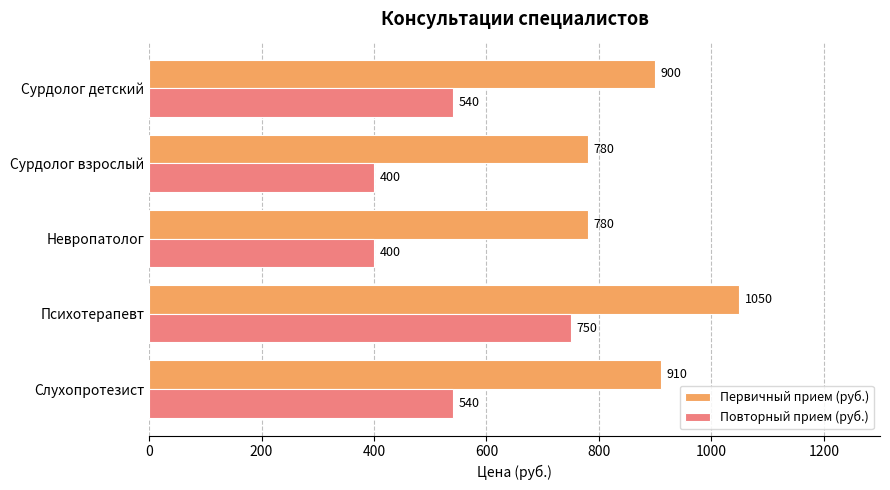

True or false: Первичный прием (руб.) has a value of 1523 at Психотерапевт.

False